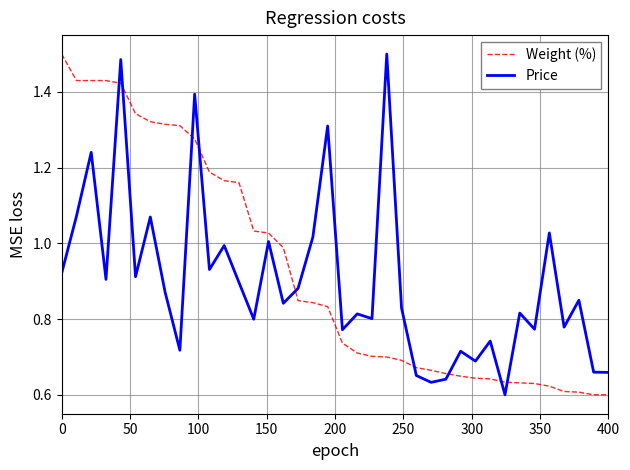

After their last crossing, which series has the higher values: Price or Weight (%)?

Price